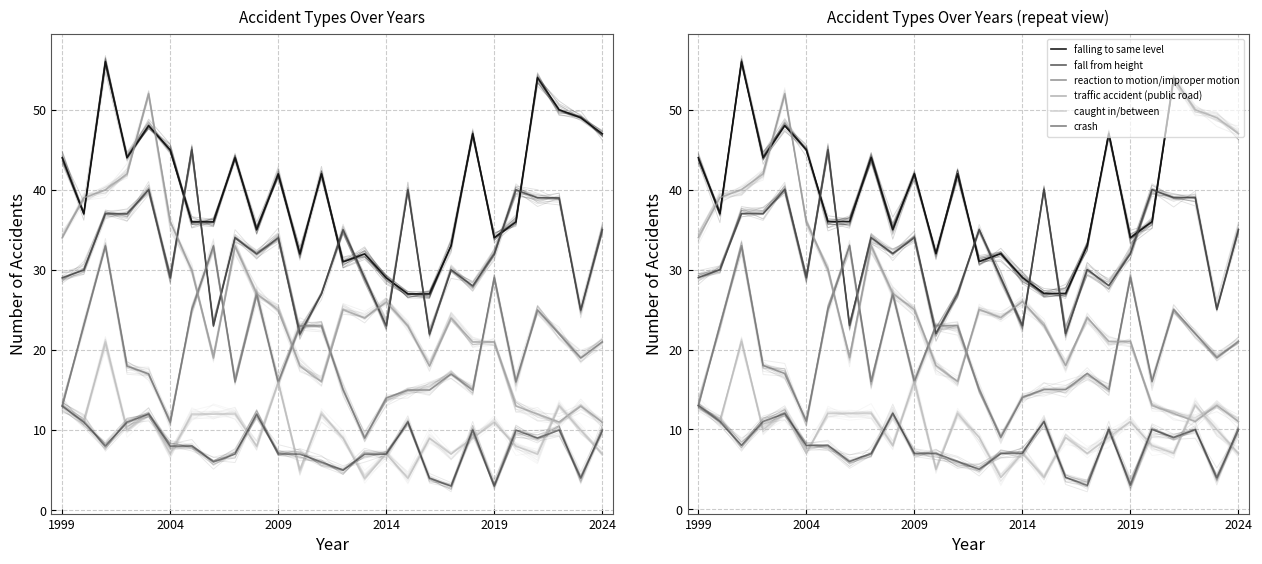

At how many categories does at least one series exceed 12?

26